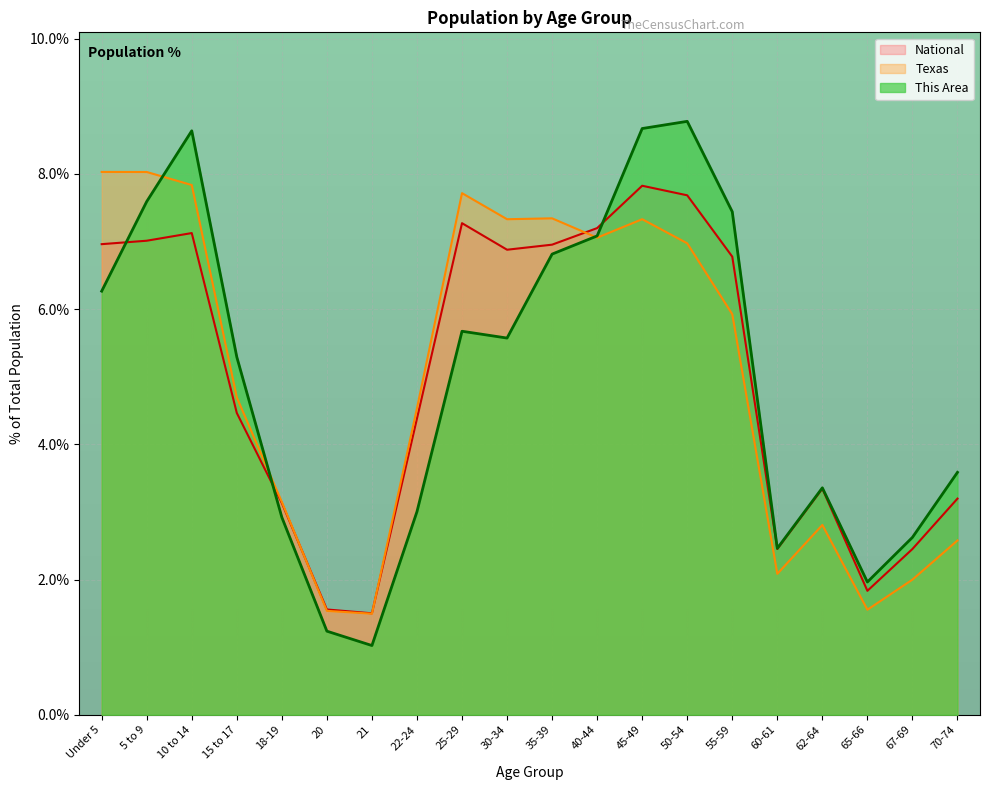

How many times do This Area and Texas cross each other?

3